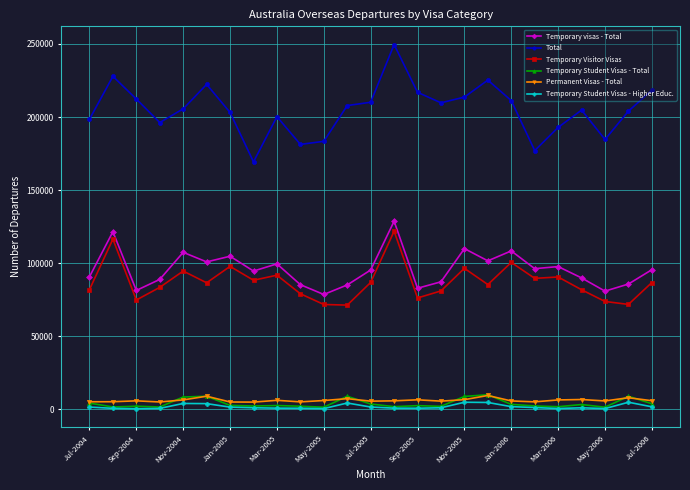

What is the maximum value for Temporary visas - Total?

128700